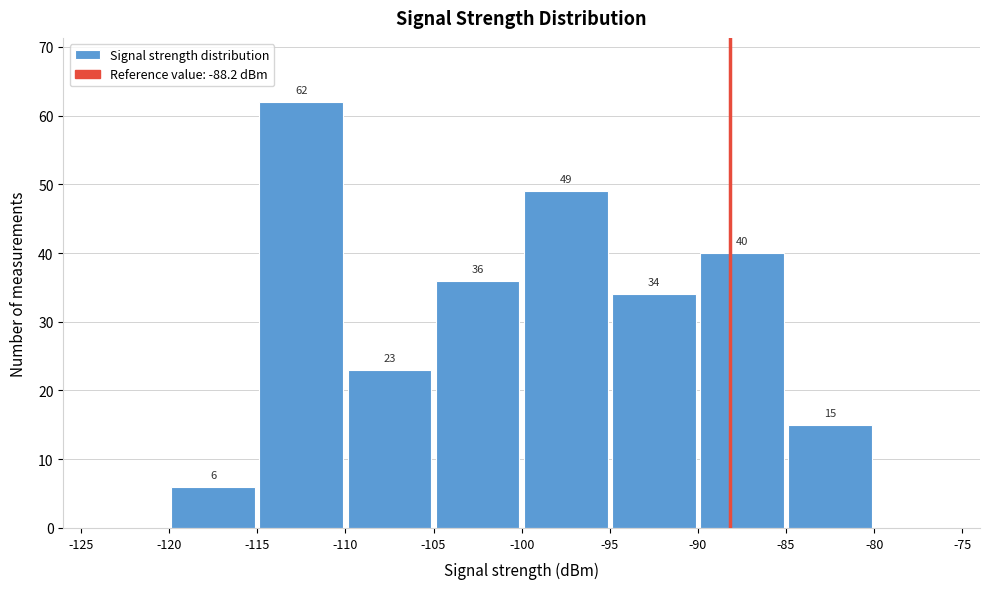

Over which range of the x-axis is the bar tallest?

-115 to -110